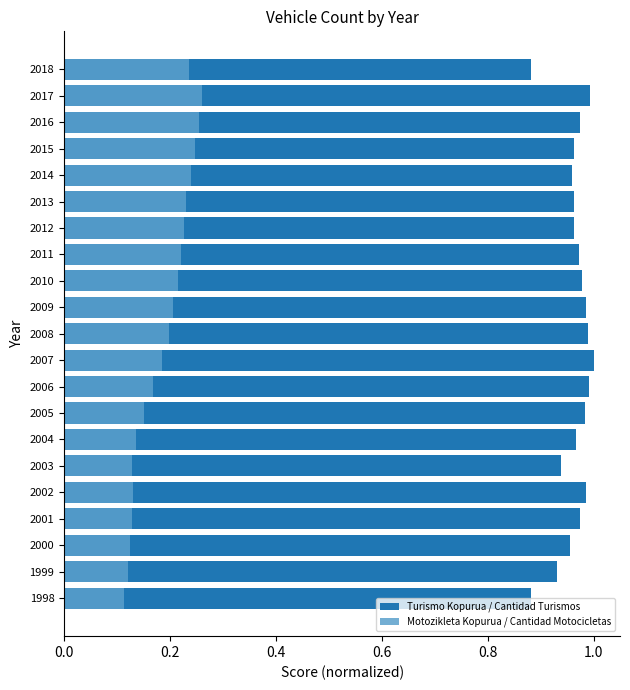

The value of Turismo Kopurua / Cantidad Turismos at 2003 is 0.9. True or false?

True